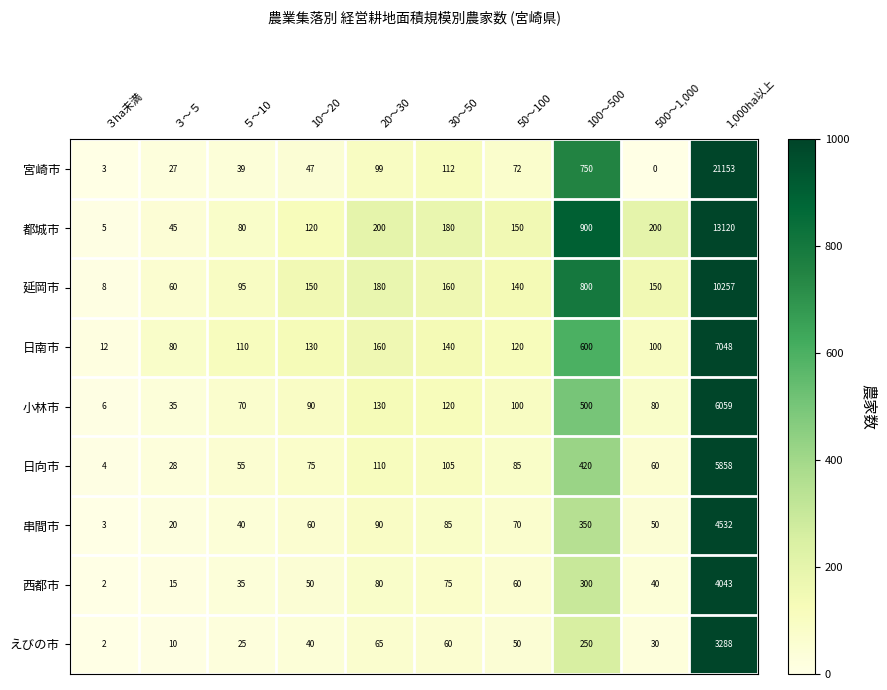

At which label is 宮崎市 closest to 10576?

100～500